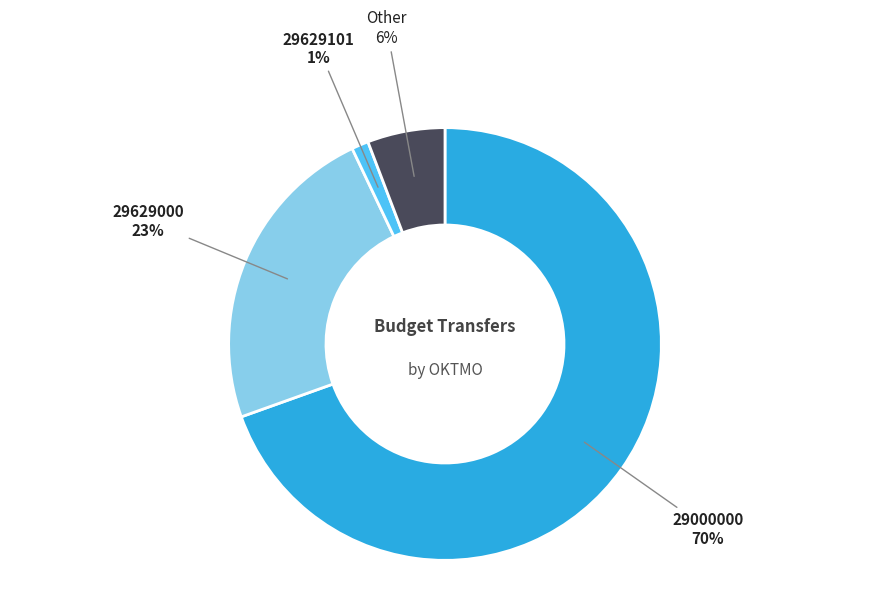

To the nearest percent, what is the average slice percentage?

25%